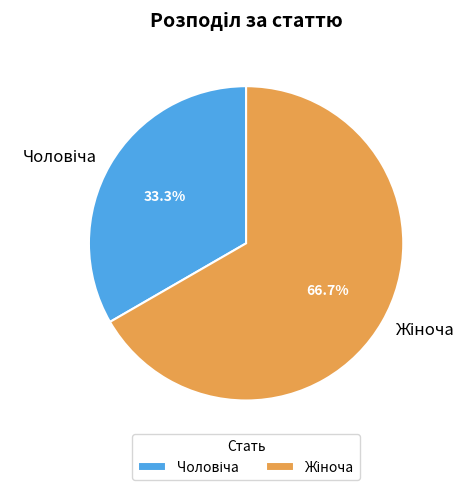

To the nearest percent, what percentage of the pie is Жіноча?

67%